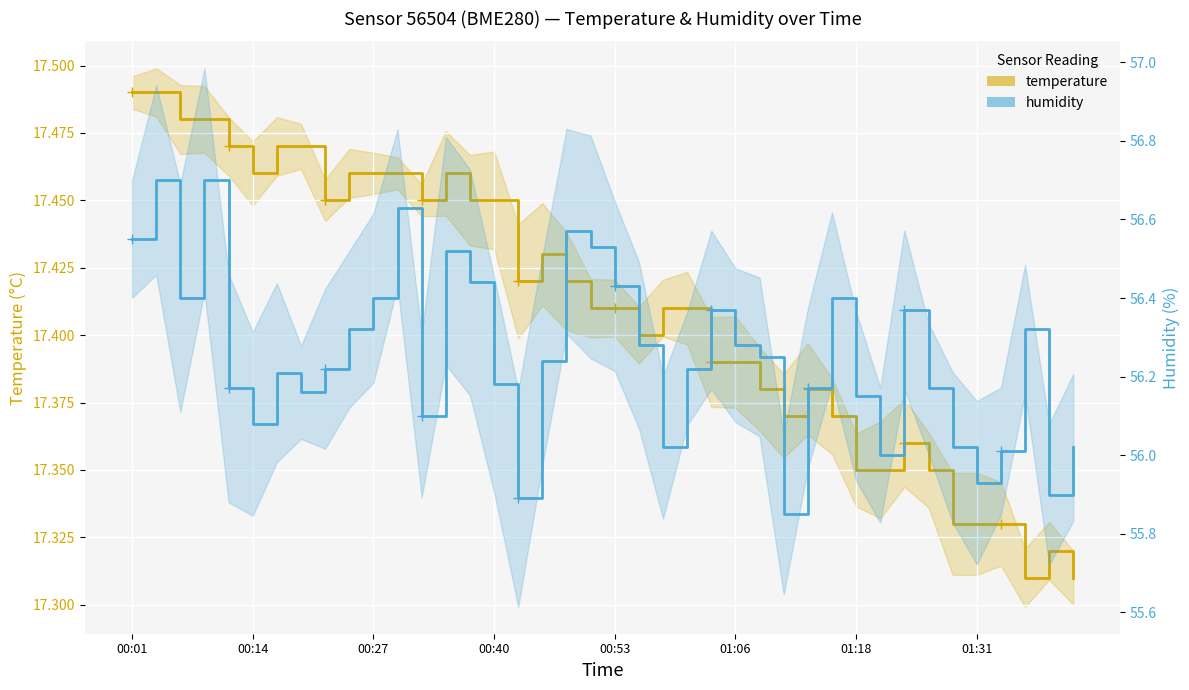

Which series has the largest total across all categories?

humidity